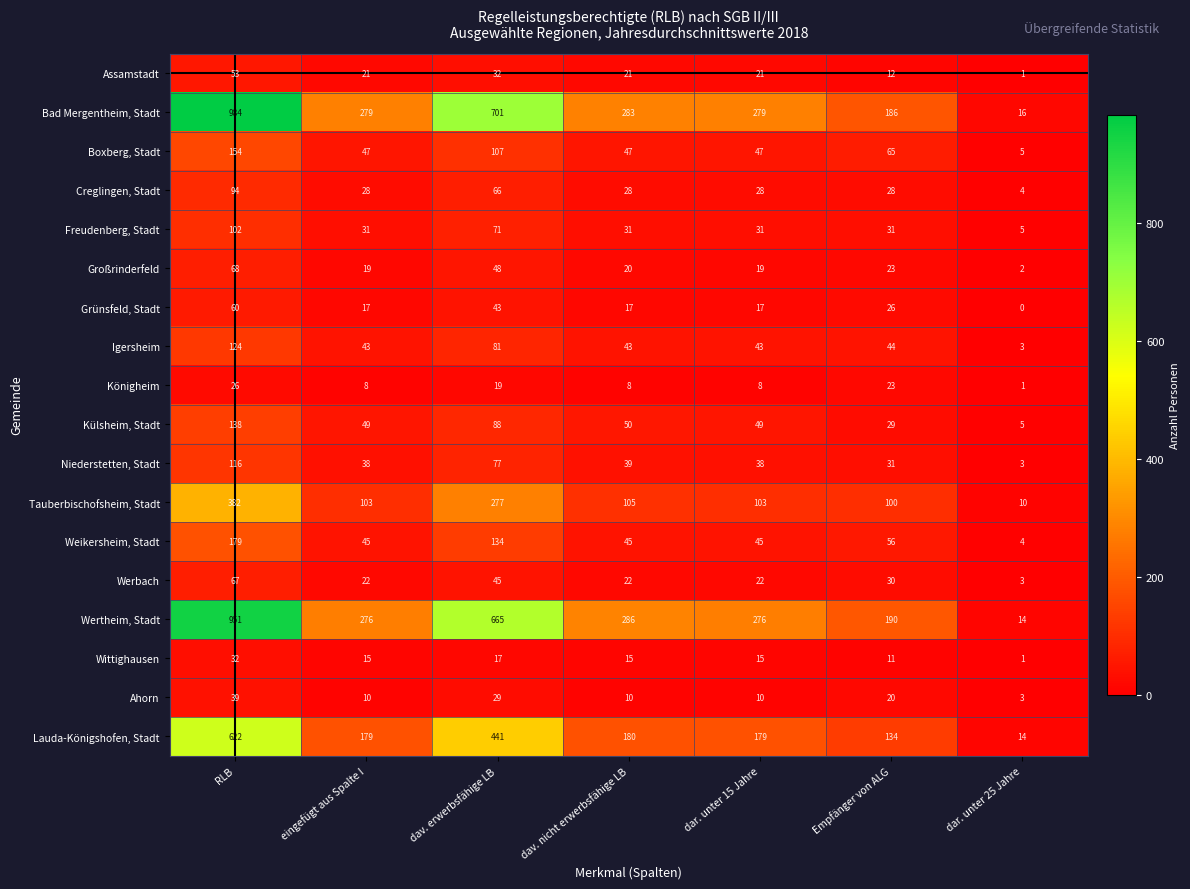

How many series are shown in this chart?

18